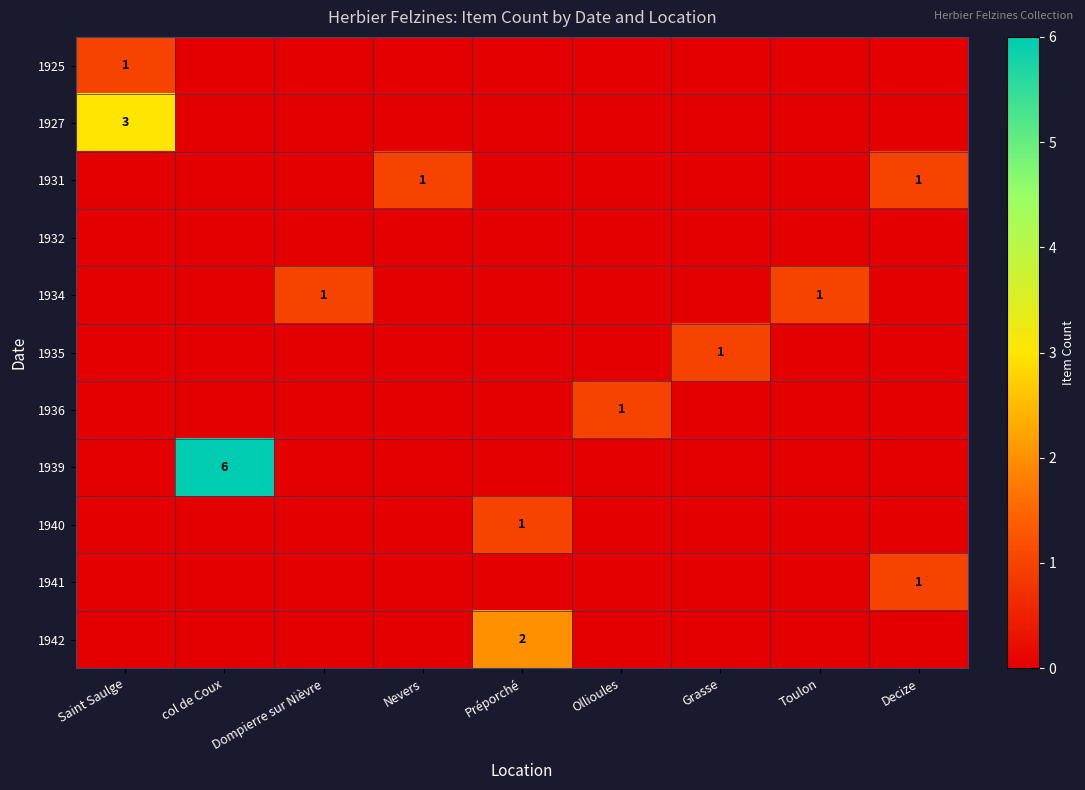

The value of 1931 at Nevers is 1. True or false?

True